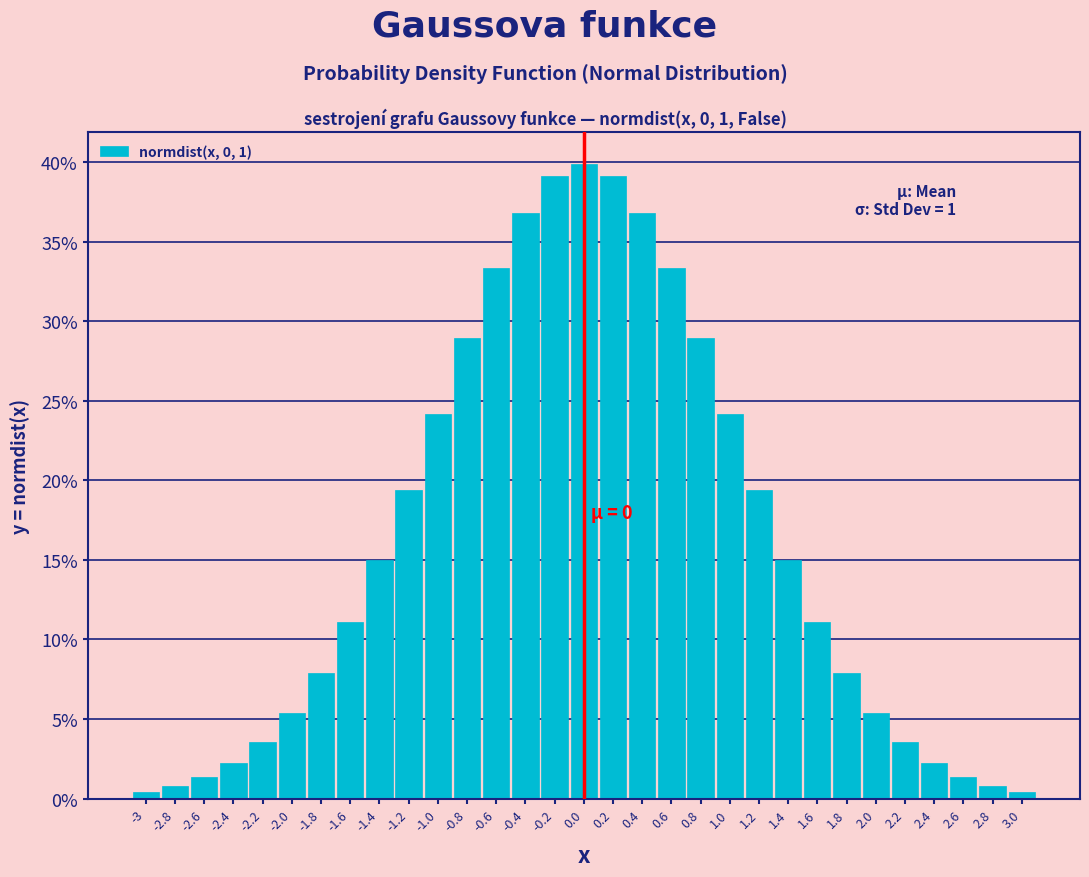

Are the bars horizontal?

No